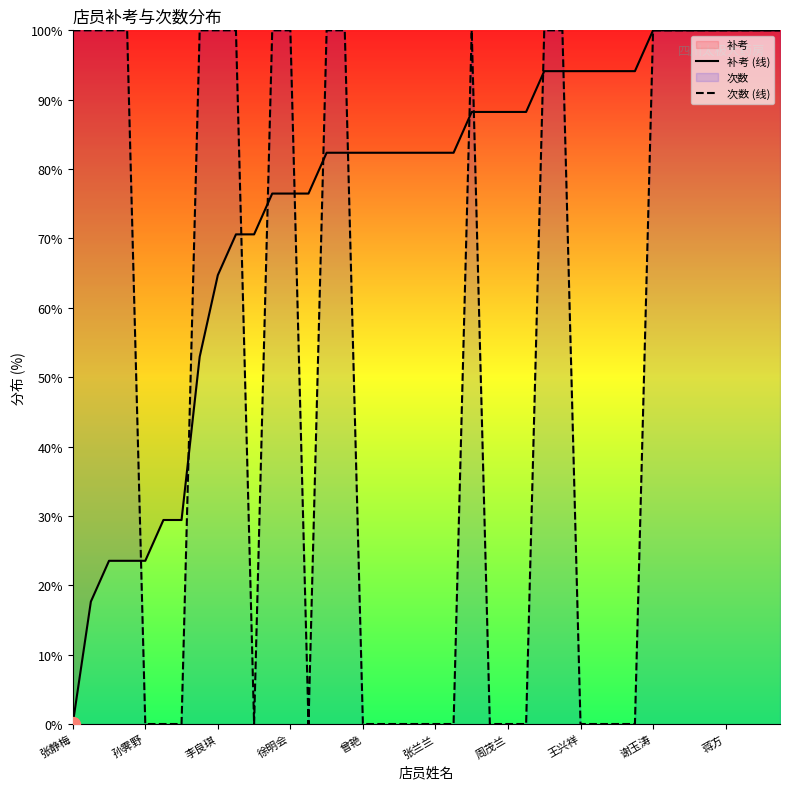

True or false: 次数 (线) has a value of 0.0 at 张兰兰.

True